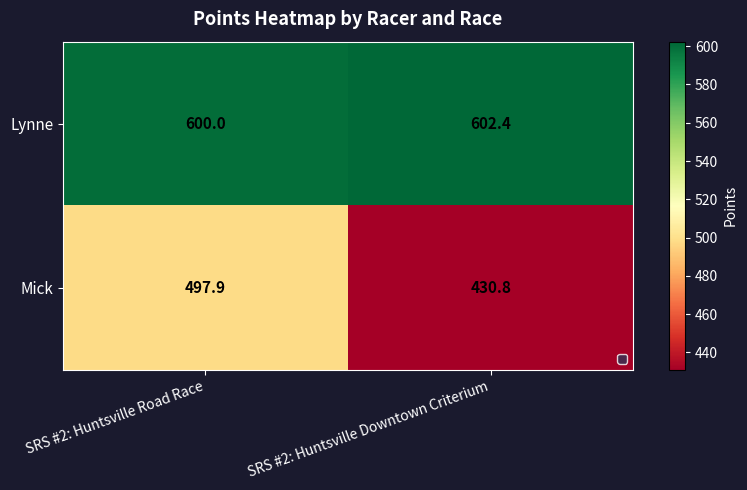

How many data points in Mick are above 497?

1